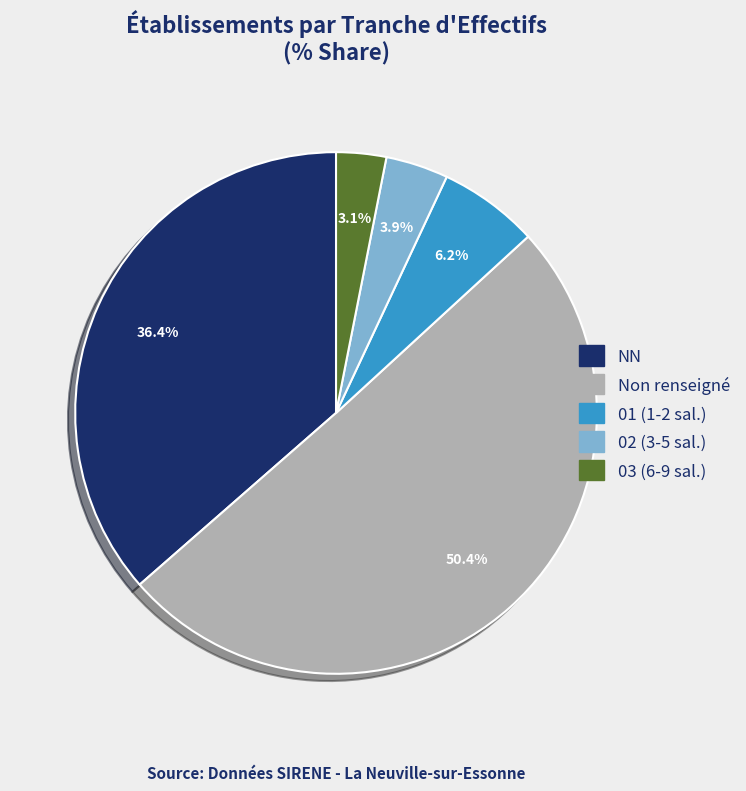

Is the sum of 02 (3-5 sal.) and 01 (1-2 sal.) greater than half?

No